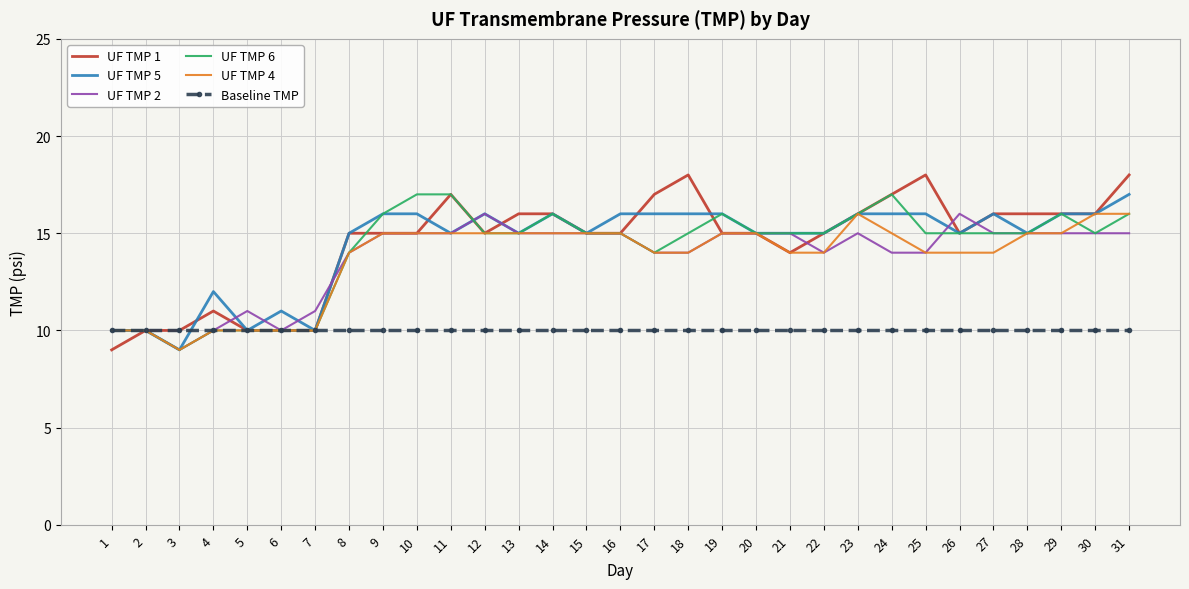

What value does the Baseline TMP series have at 23?

10